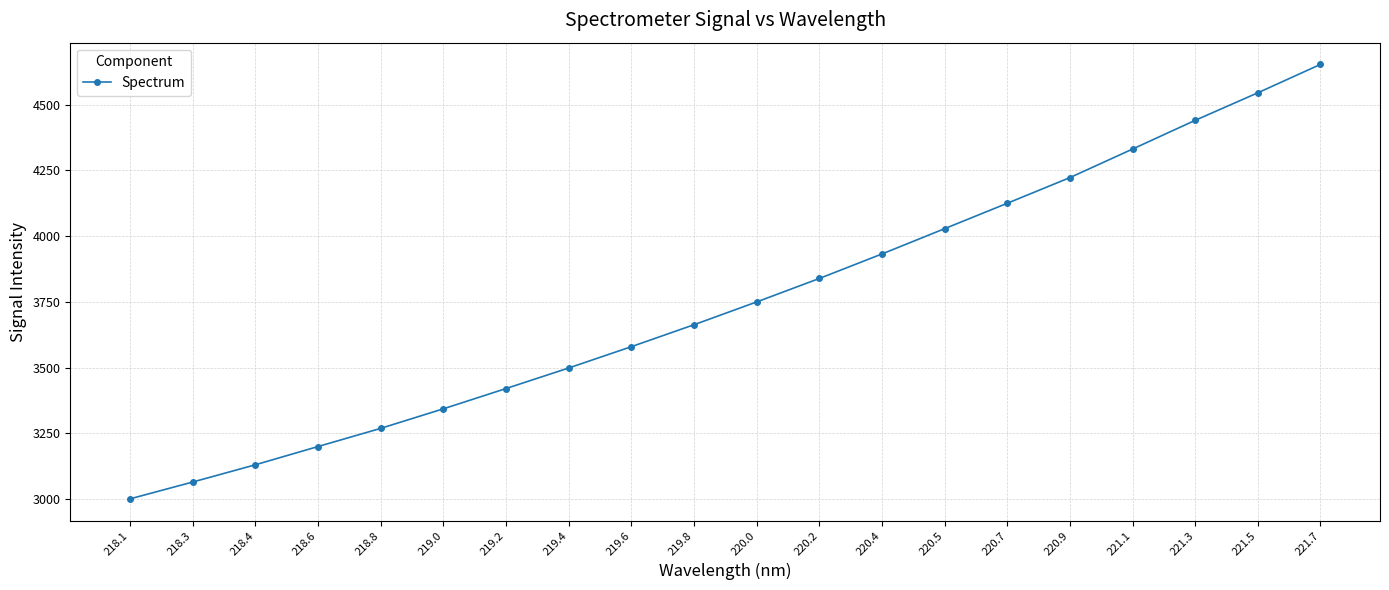

What is the approximate value at 218.4?

3130.1